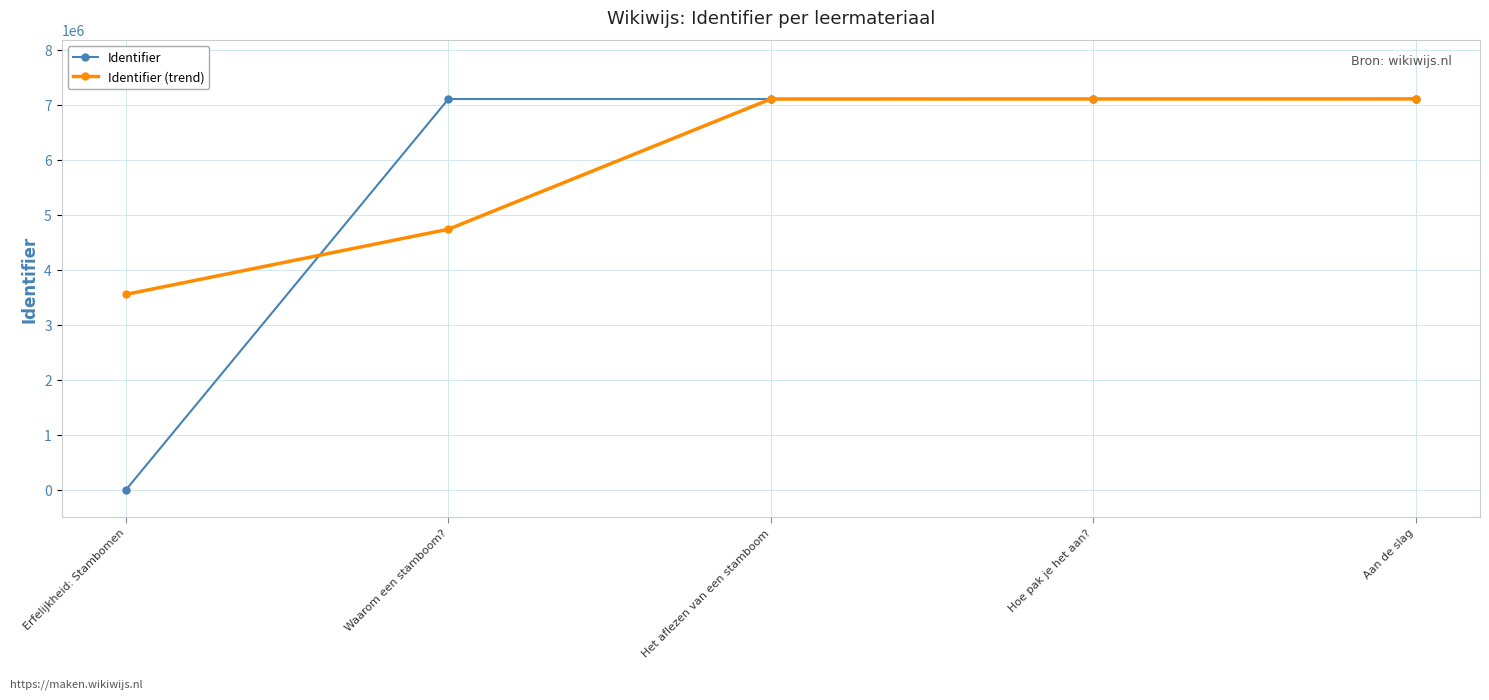

Is this an area chart (filled region under the line)?

No